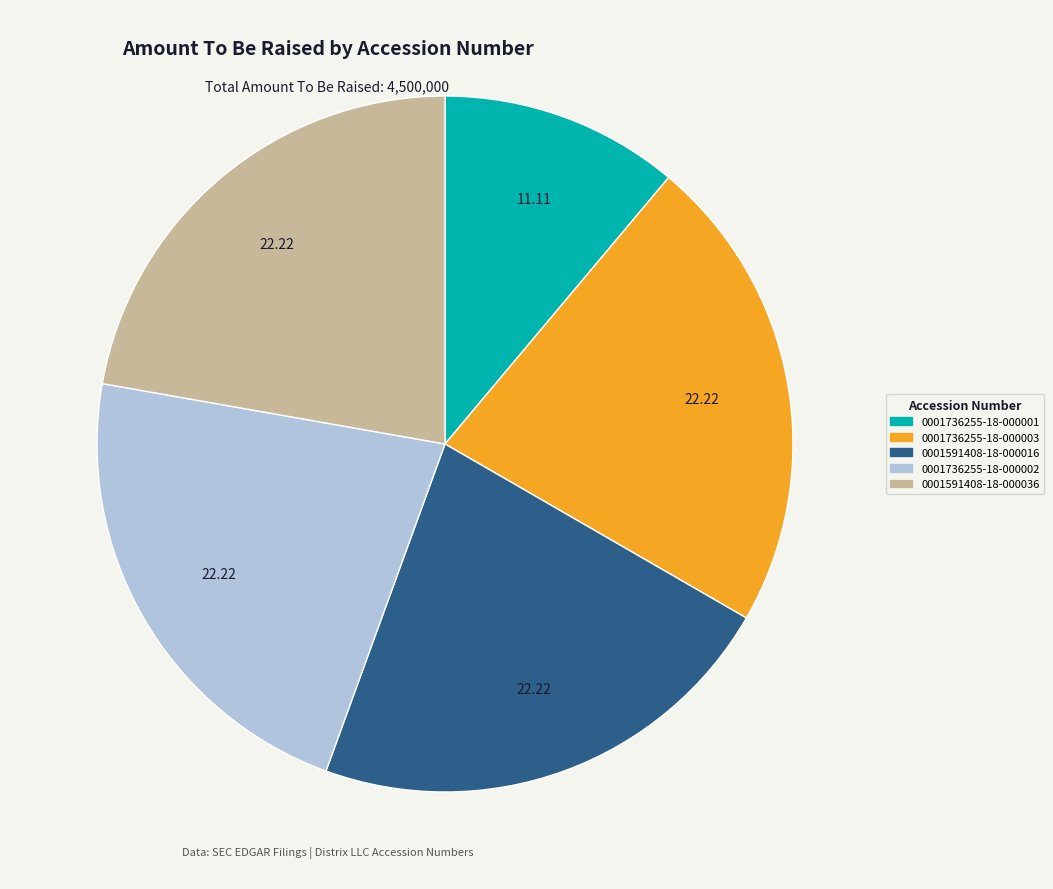

How many segments does this pie chart have?

5